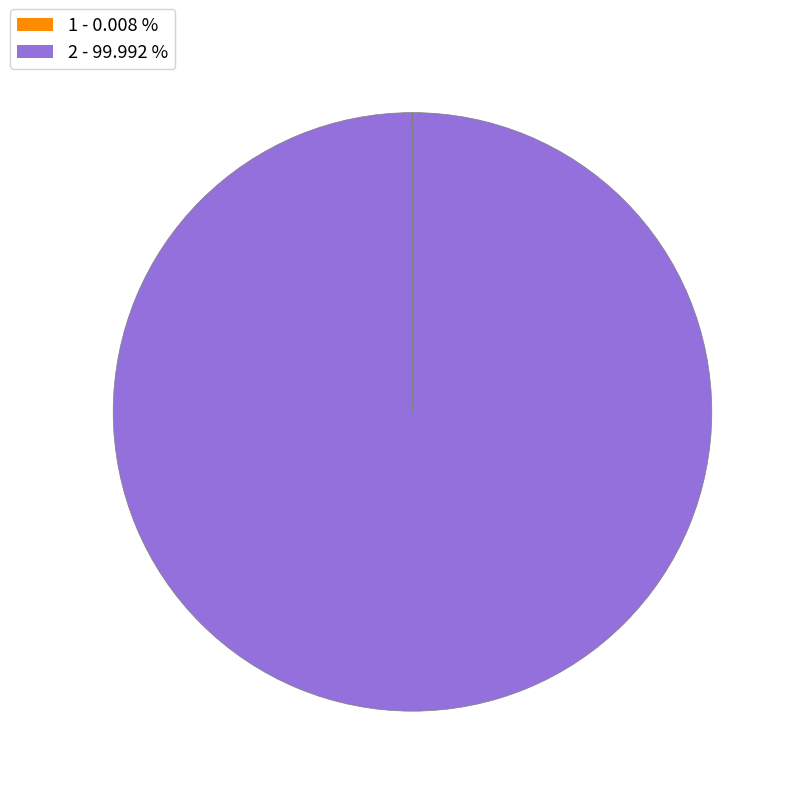

Is there any slice that represents more than half of the pie?

Yes